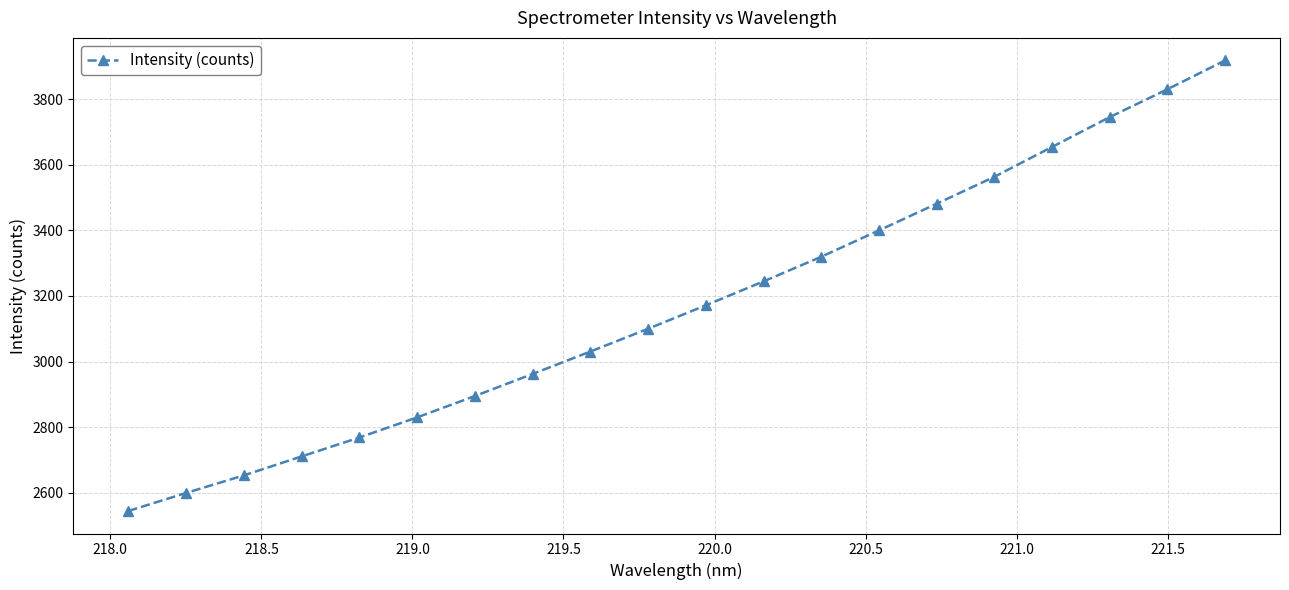

What is the minimum value shown in the chart?

2544.5